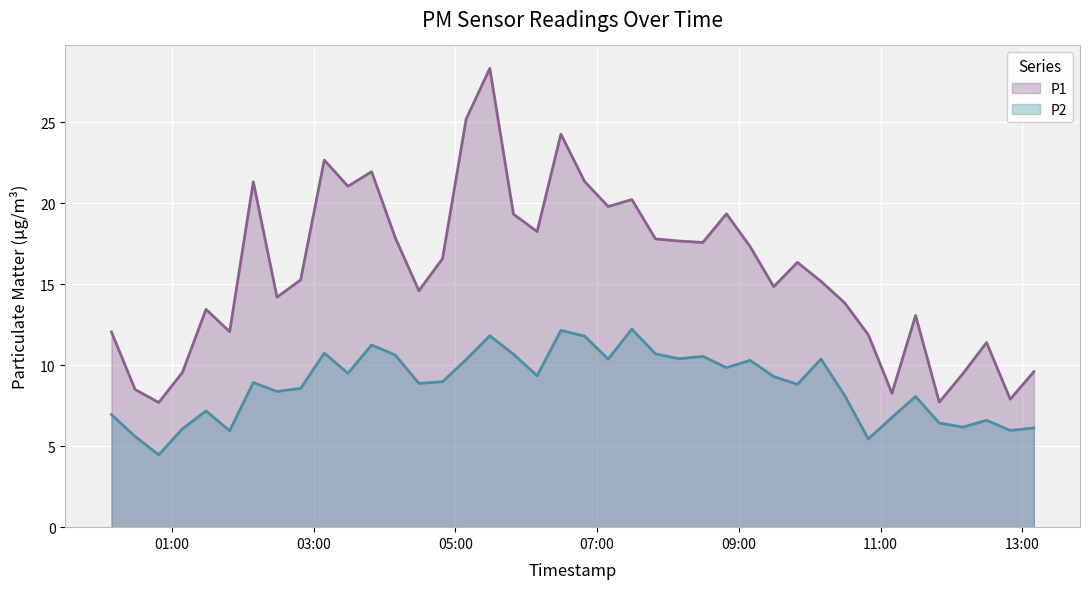

Rank the series by their average value, from highest to lowest.

P1, P2